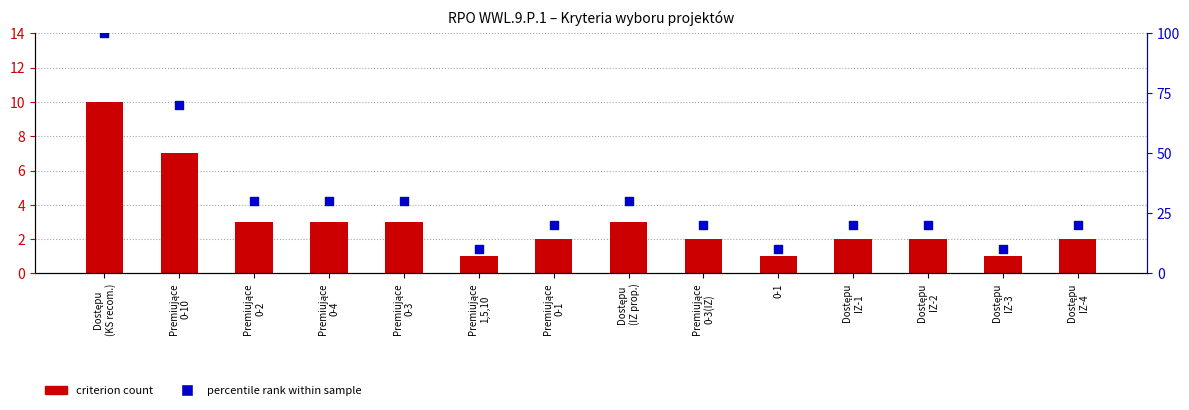

At how many categories does at least one series exceed 78?

1